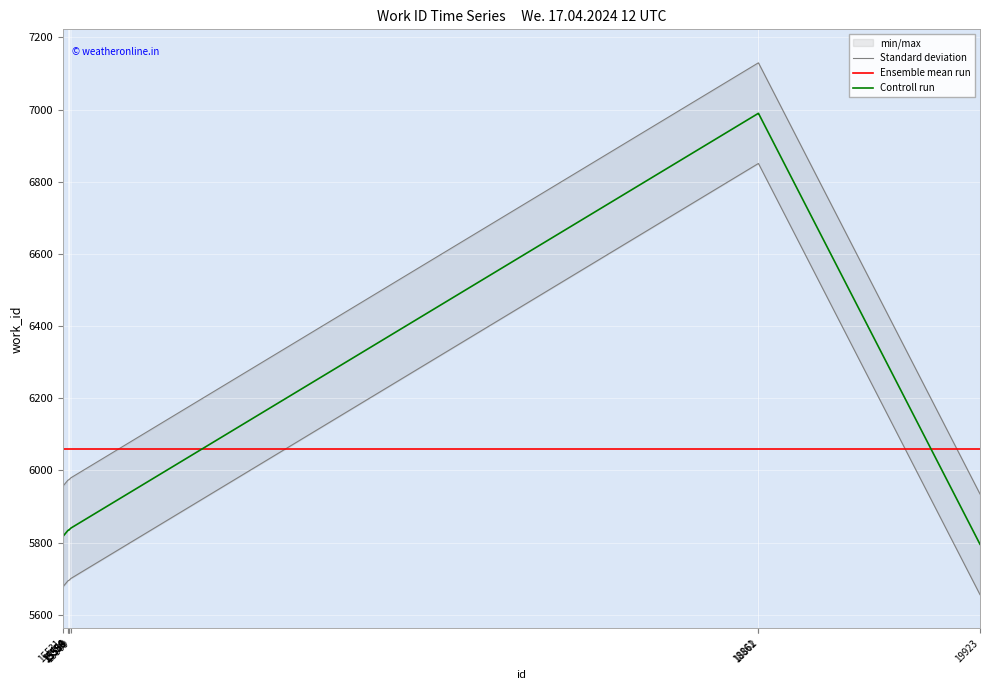

Which has a higher value, 15558 or 15559?

15558